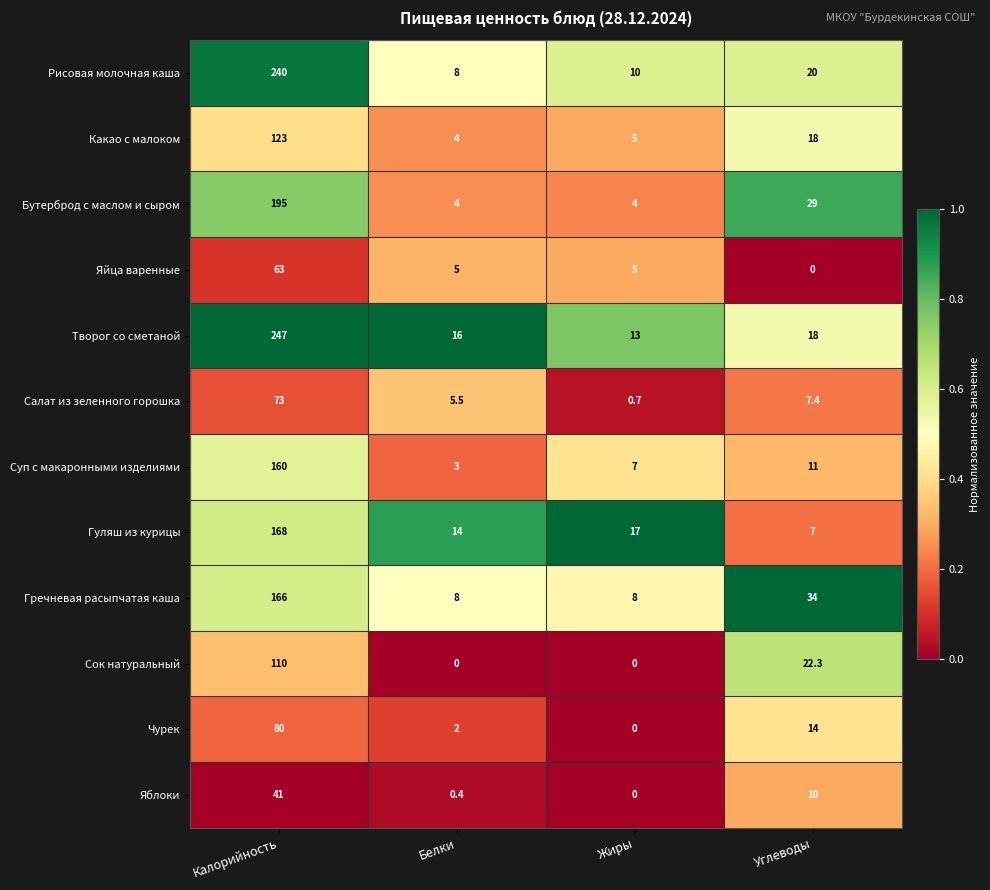

Which series has the largest range (max minus min)?

Творог со сметаной